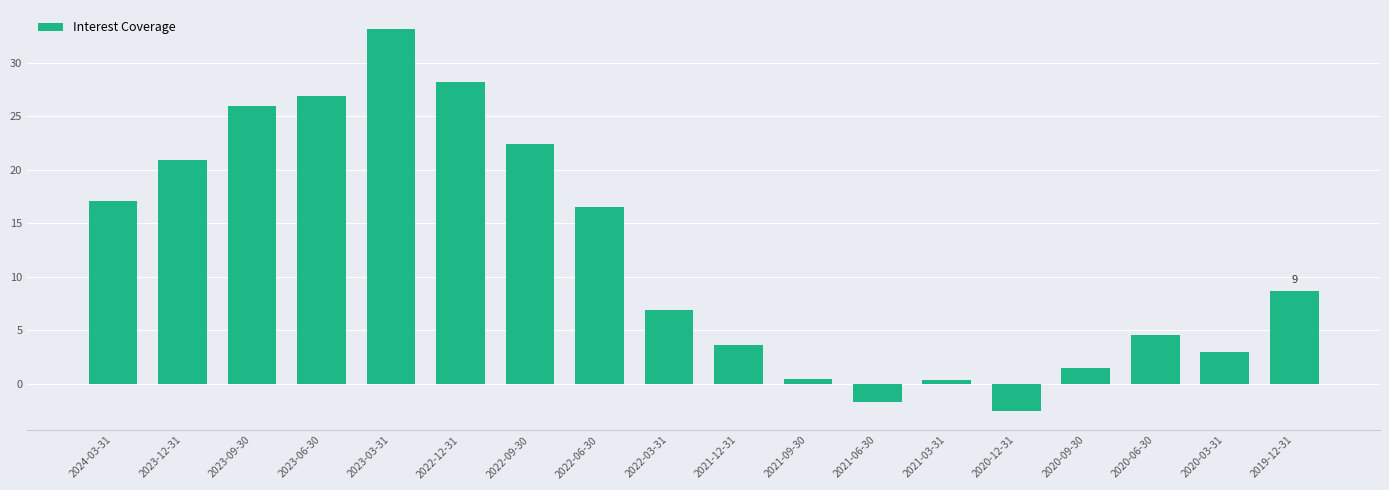

What is the label of the 11th bar from the left?

2021-09-30